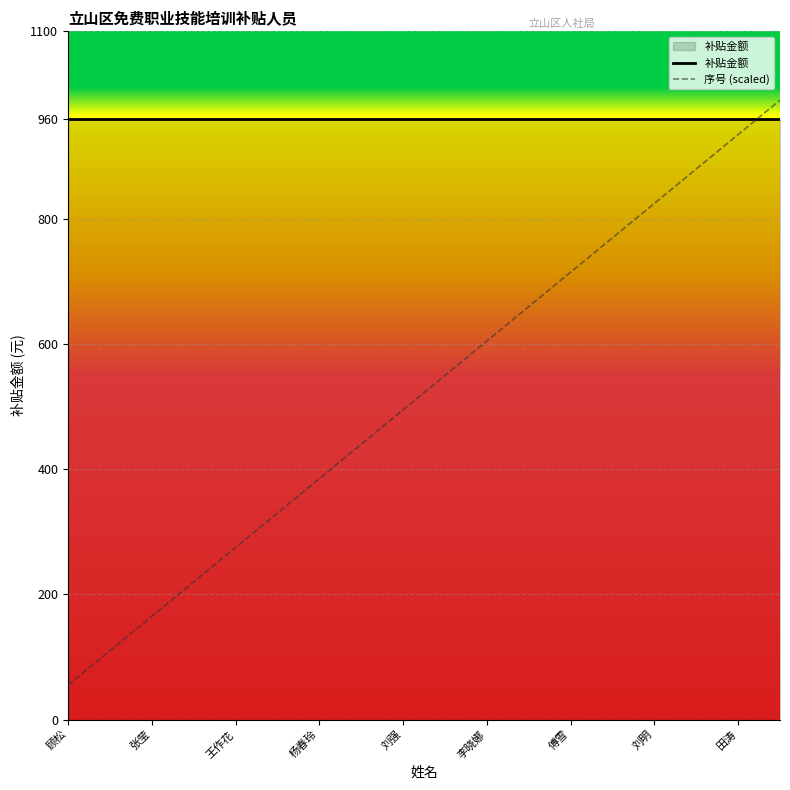

What is the smallest value displayed?

55